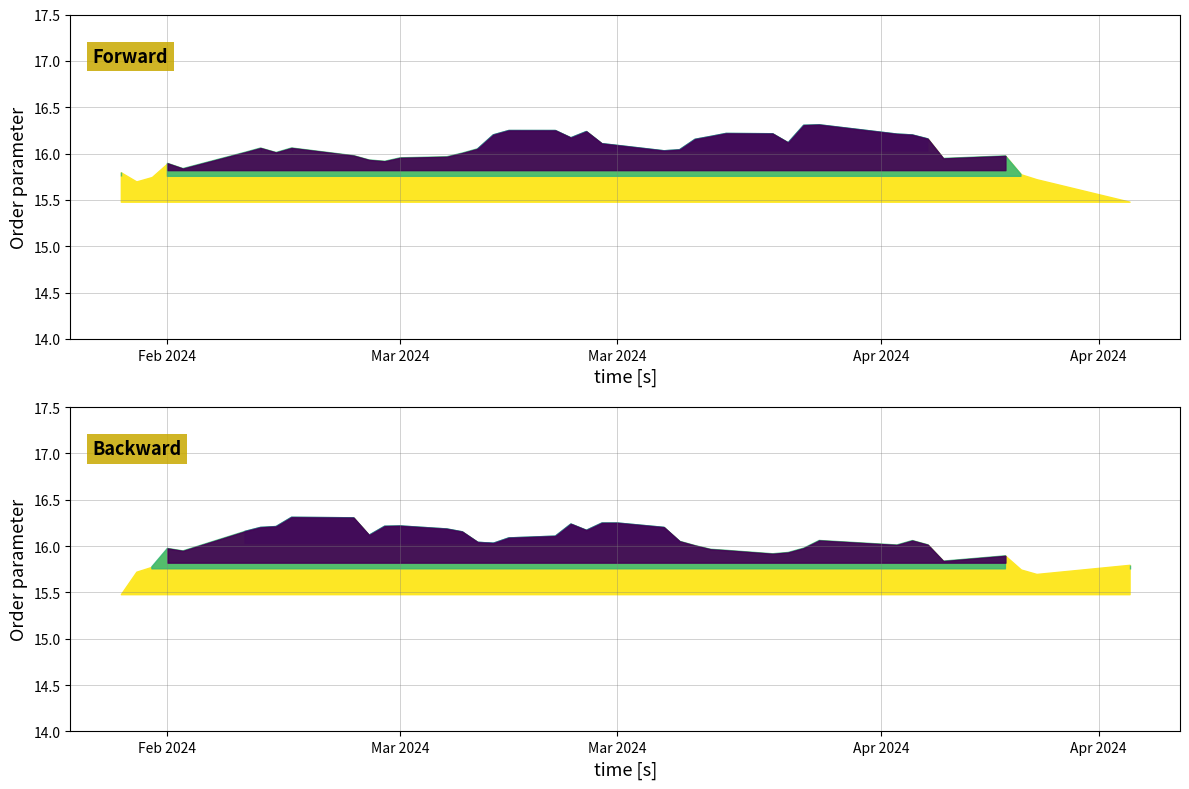

What is the value of the 27th point from the left?

16.0